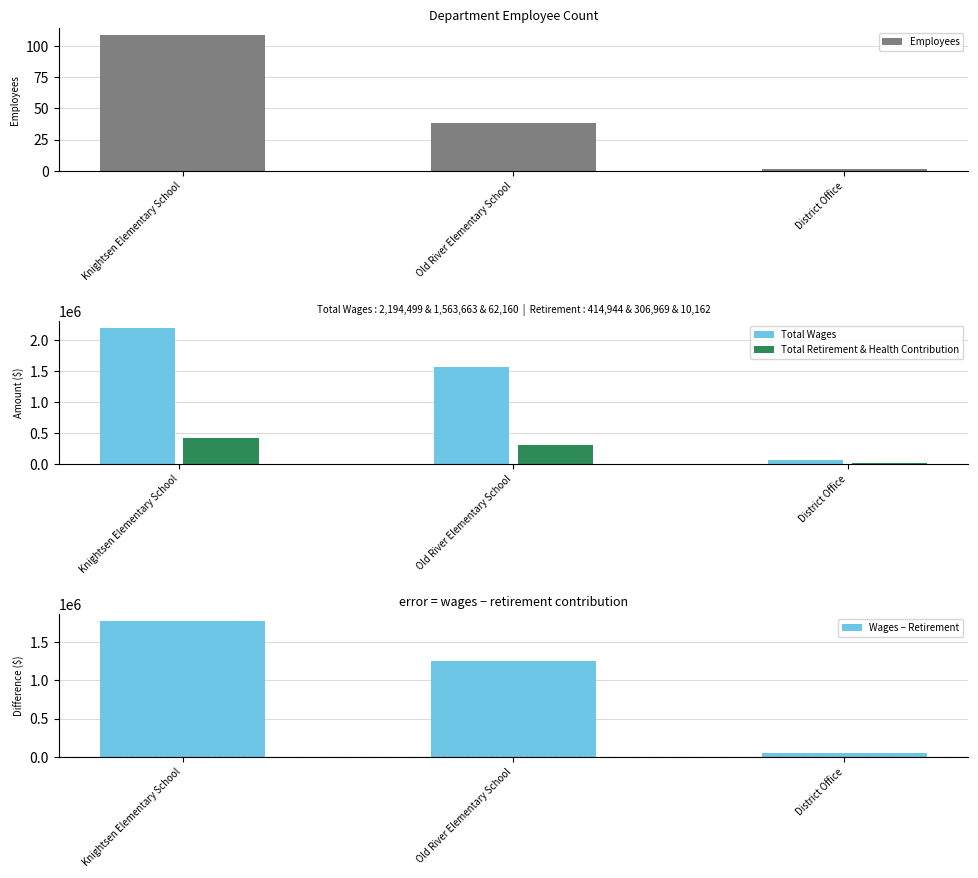

Are the bars horizontal?

No